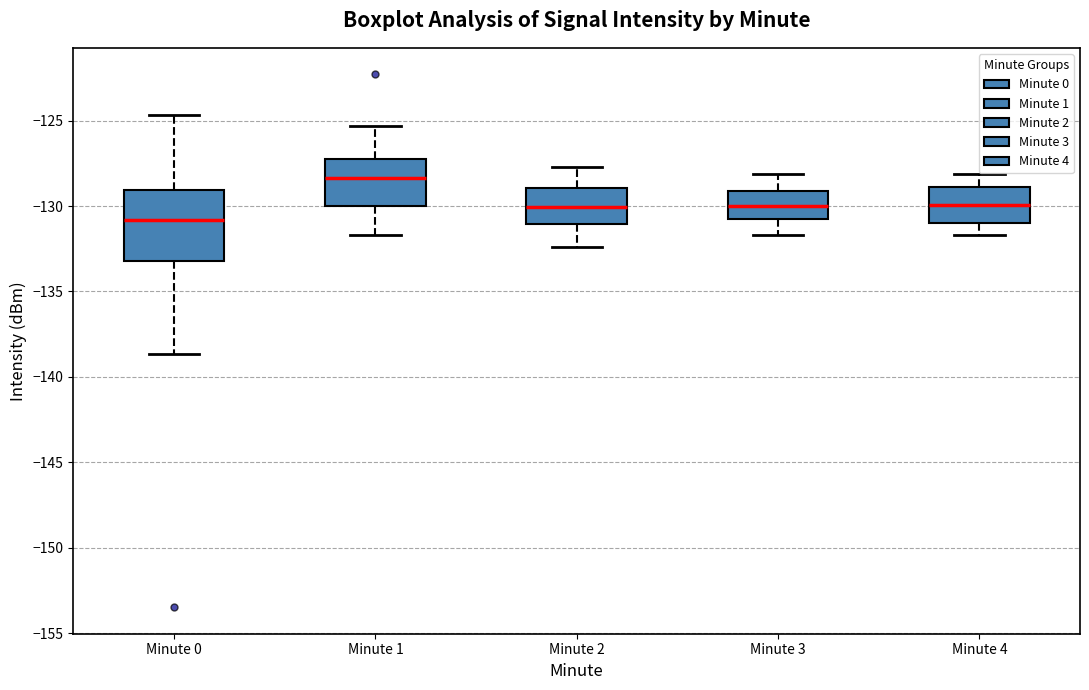

Reading left to right, read every box against the y-axis: the position of its median line, the range the box covers, and the ends of its whiskers. The values are not printed on the chart, so give them approximately, as read against the axis.

Minute 0: median -131.0, box -133.0 to -129.0, whiskers -138.5 to -124.5
Minute 1: median -128.5, box -130.0 to -127.5, whiskers -131.5 to -125.5
Minute 2: median -130.0, box -131.0 to -129.0, whiskers -132.5 to -127.5
Minute 3: median -130.0, box -131.0 to -129.0, whiskers -131.5 to -128.0
Minute 4: median -130.0, box -131.0 to -129.0, whiskers -131.5 to -128.0